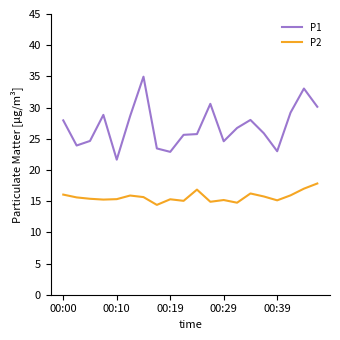

True or false: P2 and P1 intersect in this chart.

False